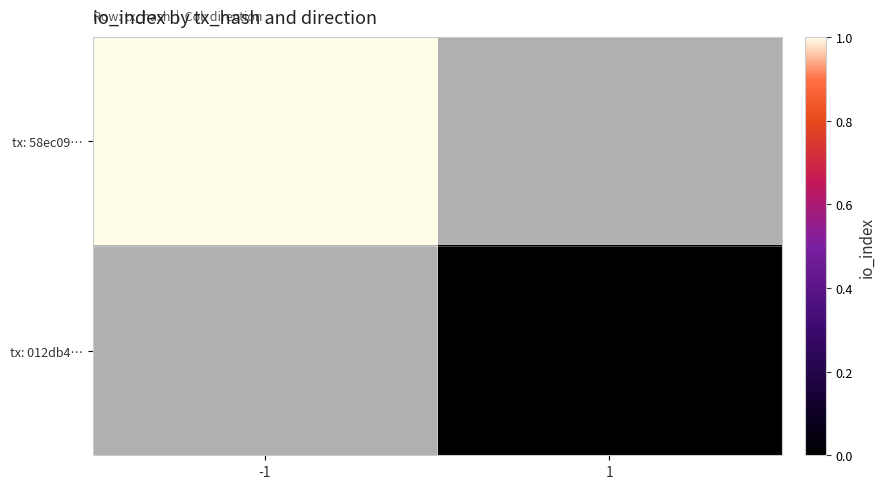

List the labels in order of tx: 58ec09… value, largest first.

-1, 1